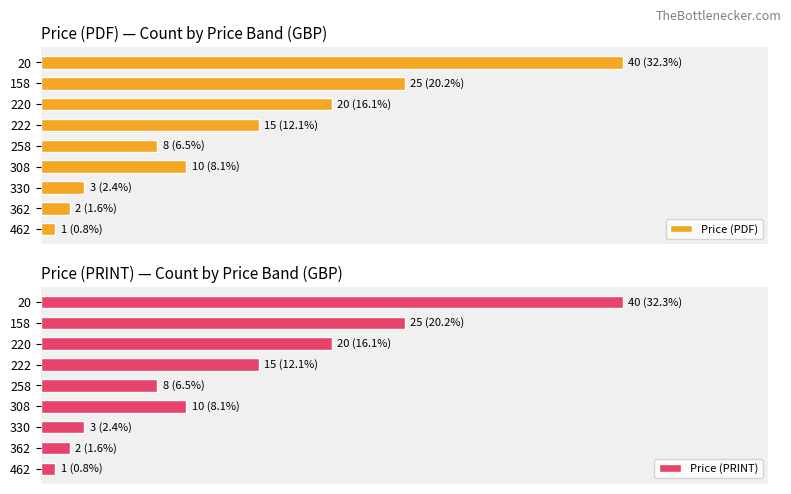

List the labels in order of Price (PDF) value, smallest first.

462, 362, 330, 258, 308, 222, 220, 158, 20